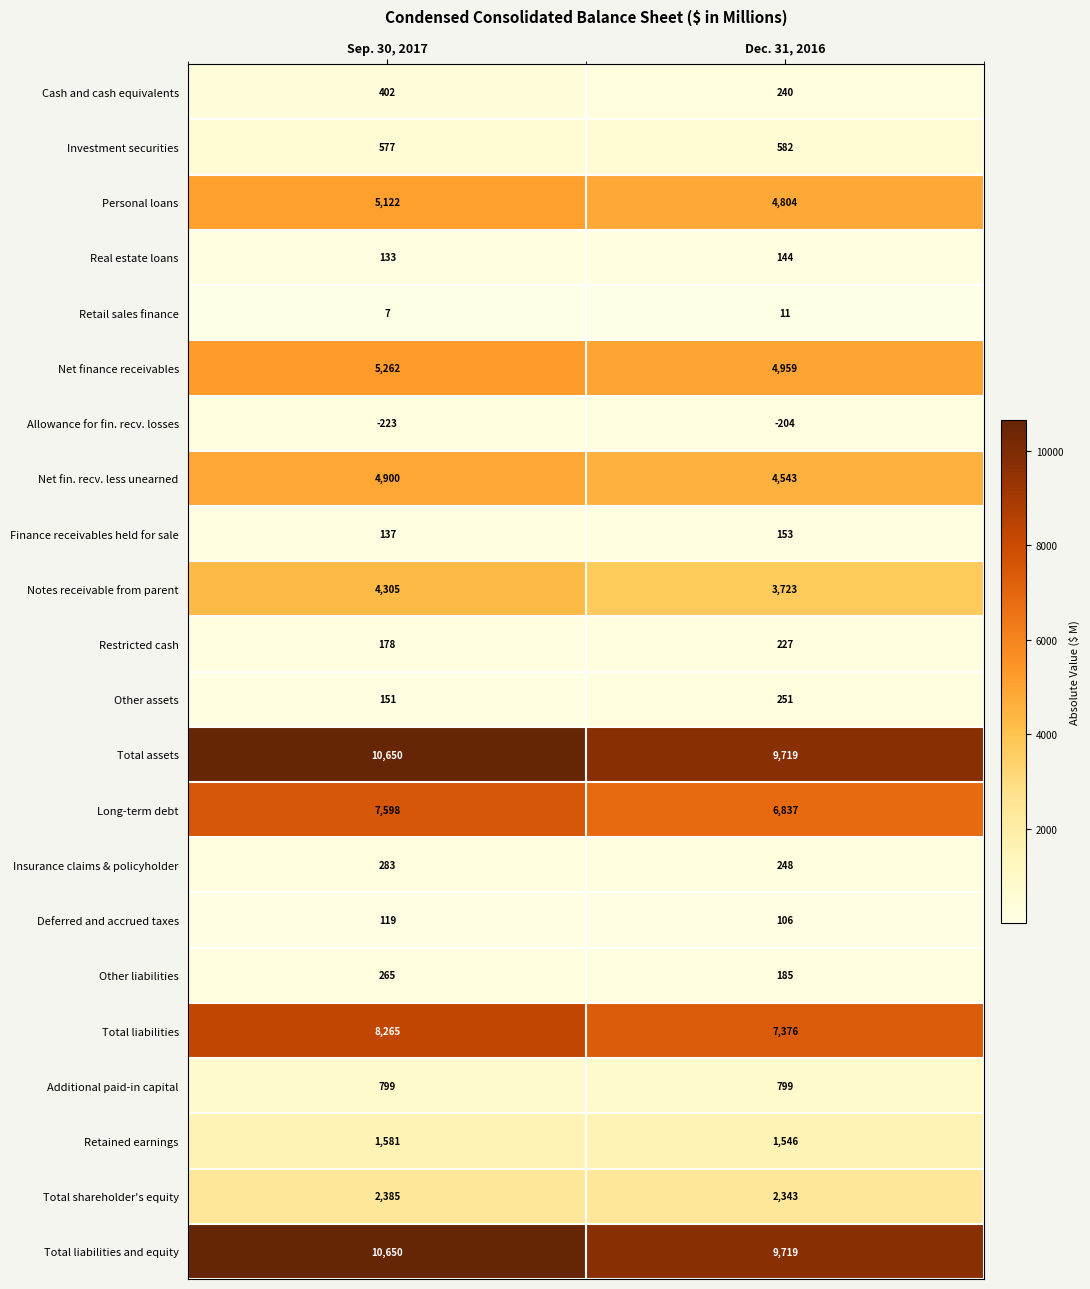

What is the sum of the Notes receivable from parent values at Sep. 30, 2017 and Dec. 31, 2016?

8028